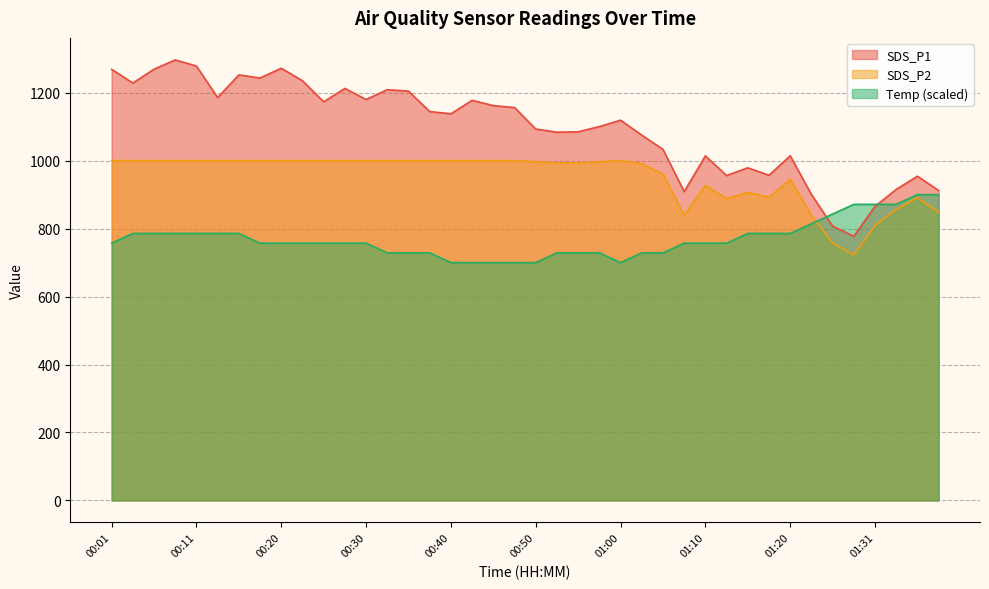

What is the total value across all series at 00:50?

2790.1